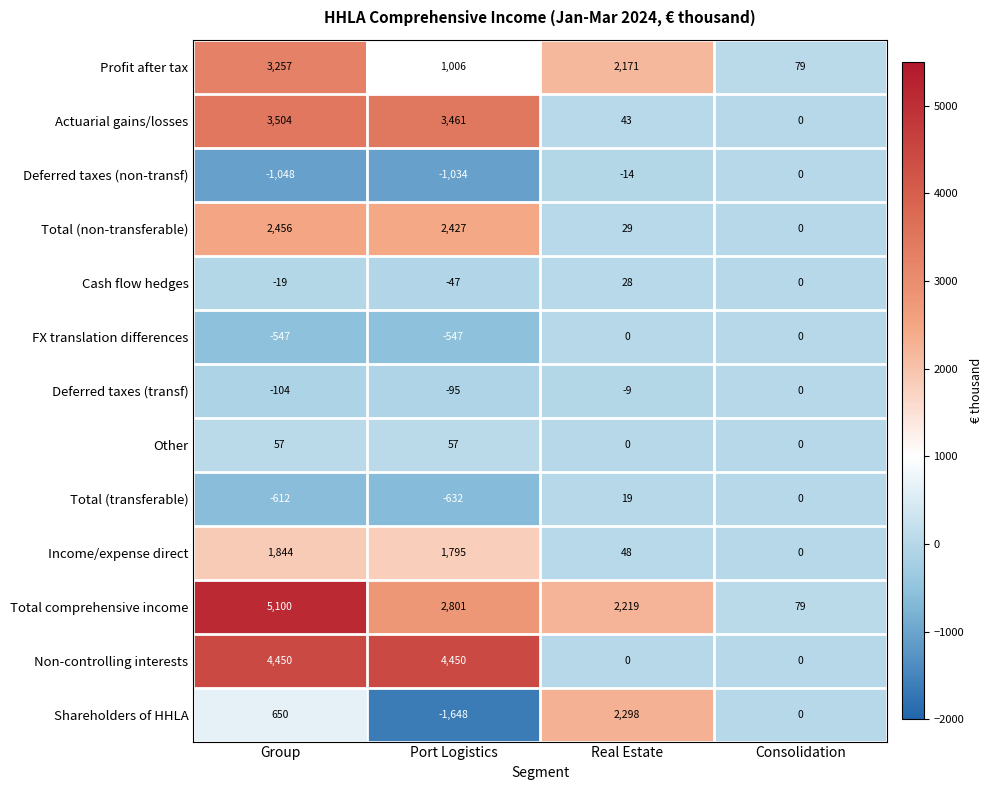

How many values in the Income/expense direct series are below 1795?

2